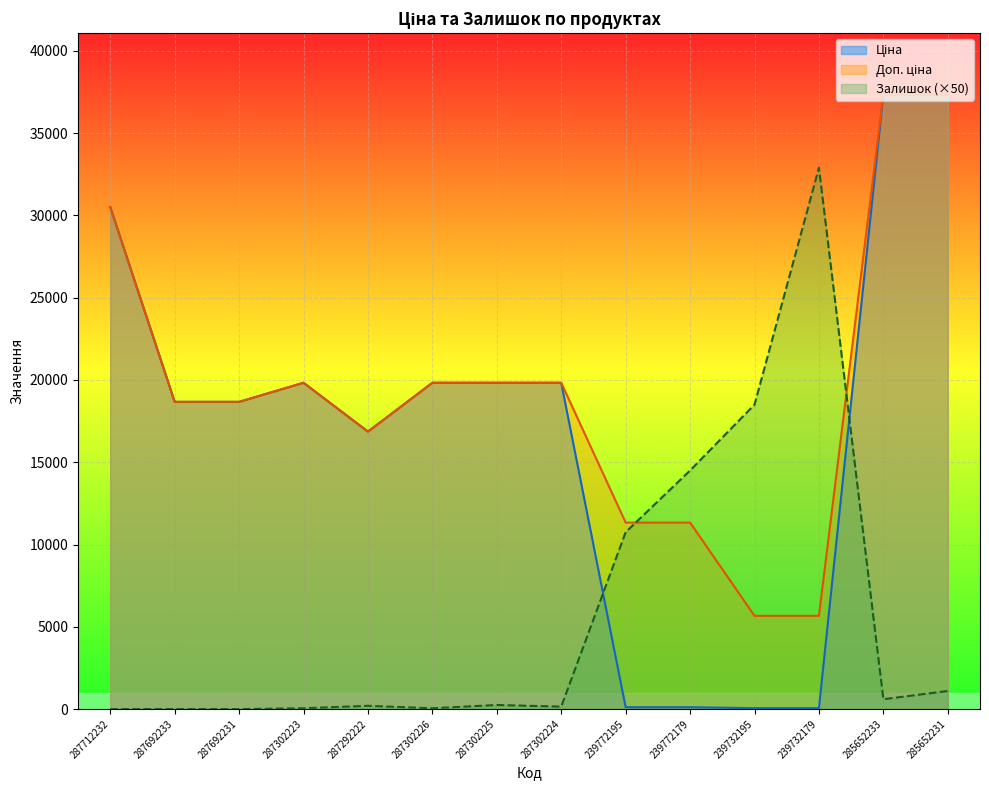

How many intersections are there between Залишок and Доп. ціна?

2